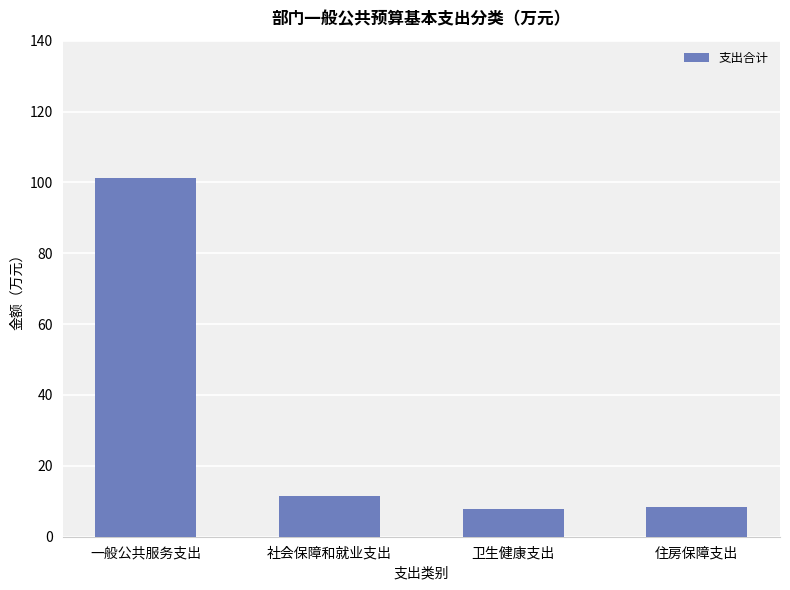

What is the minimum value shown in the chart?

7.8